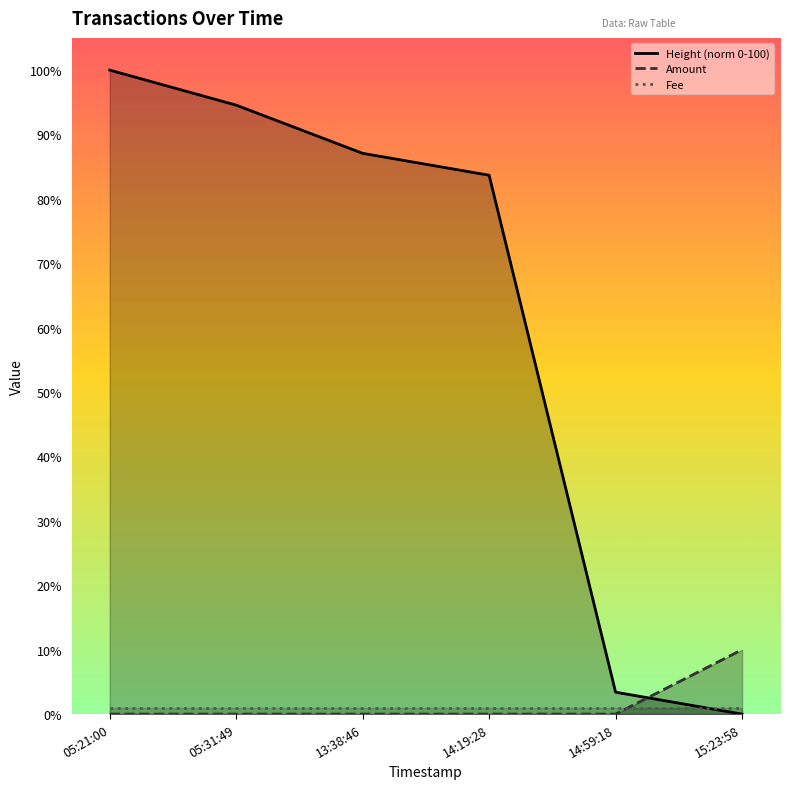

Which series has the widest spread of values?

Height (norm 0-100)